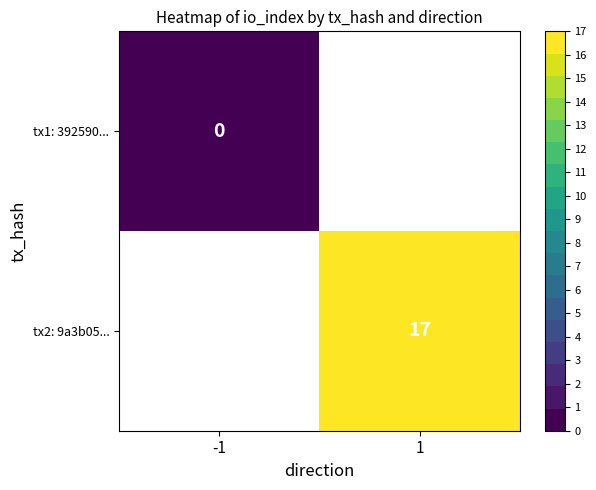

True or false: tx2: 9a3b05... has a value of 17 at 1.

True